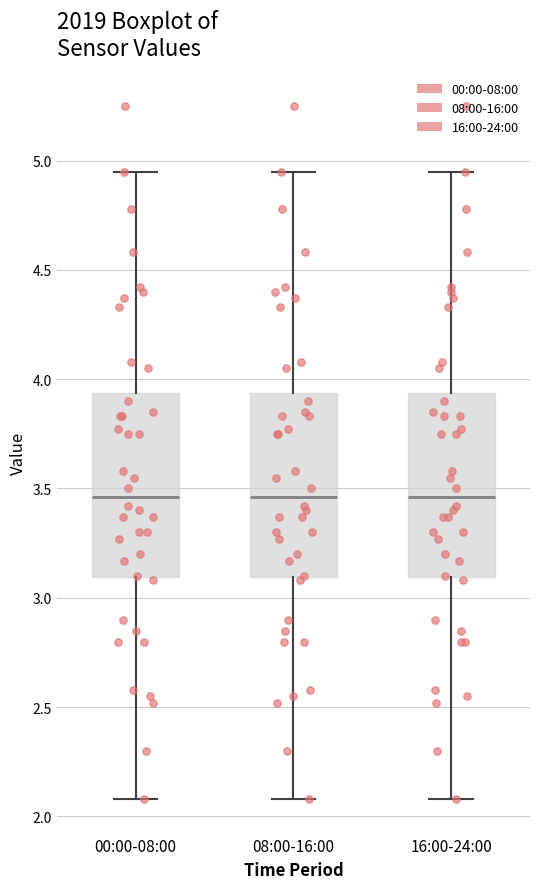

Where is the upper edge of the box for 00:00-08:00 on the y-axis? The values are not printed on the chart, so give them approximately, as read against the axis.

3.95